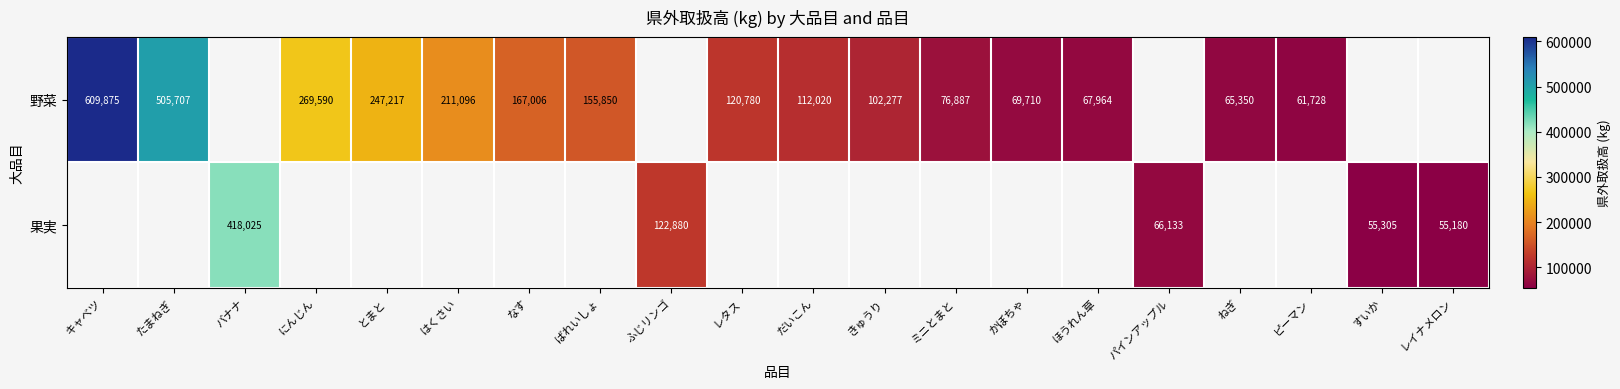

What is the smallest value displayed?

55180.0